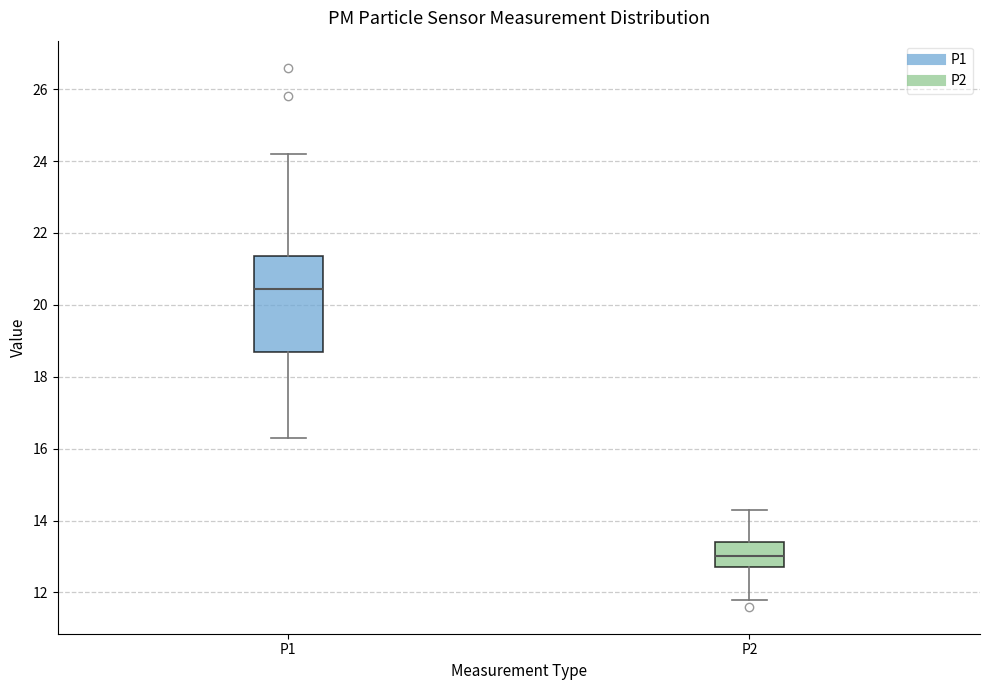

Which box's median line is the lowest?

P2